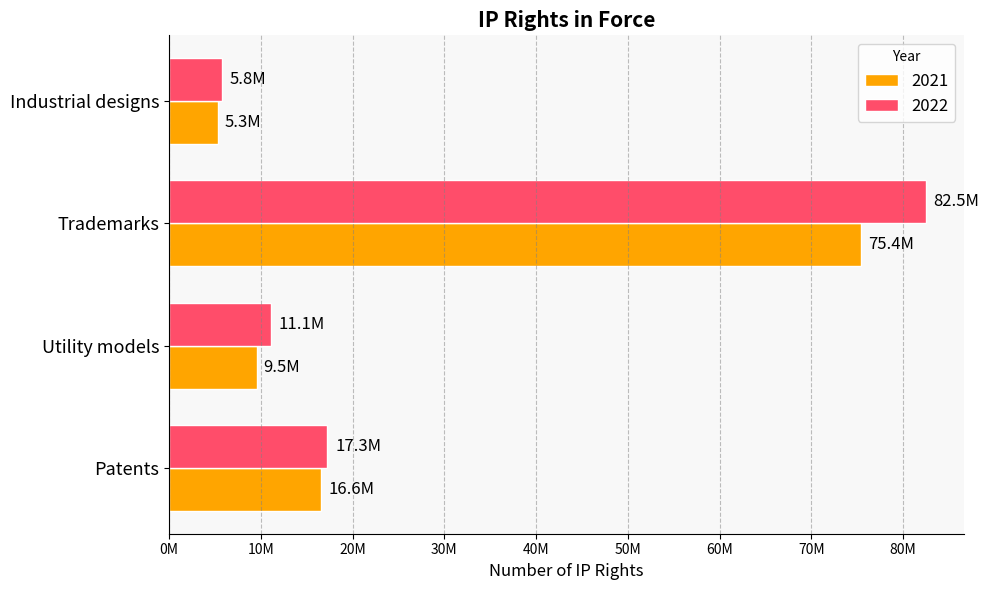

What are all the series names shown in the legend?

2021, 2022